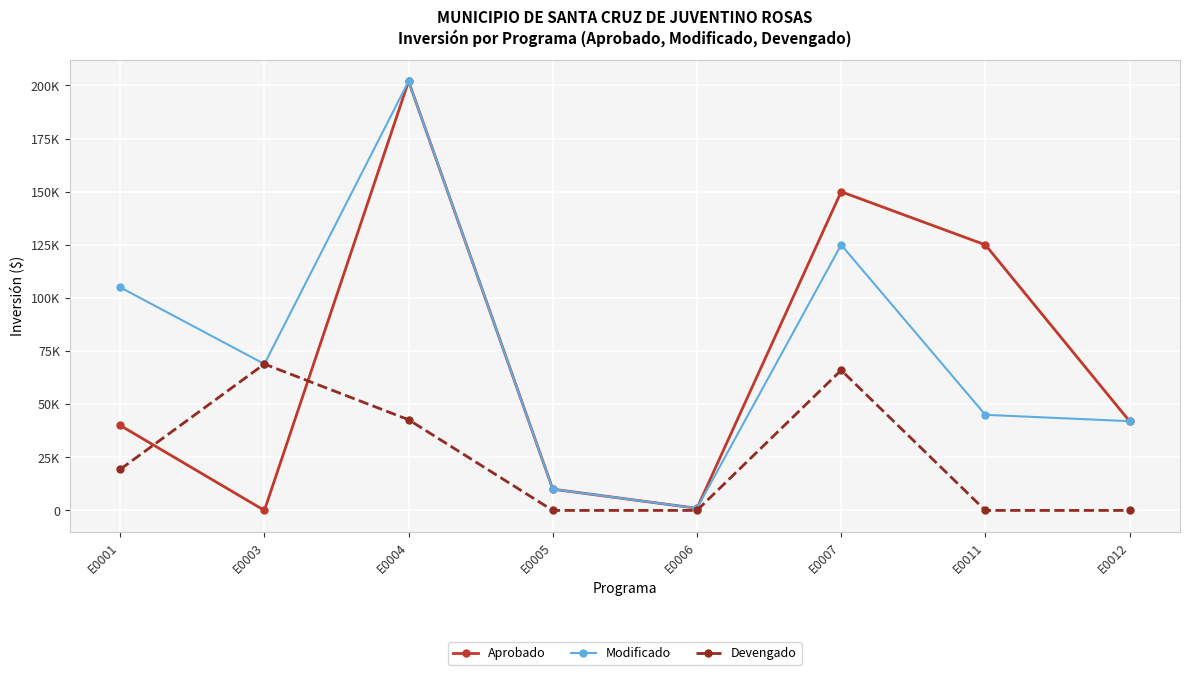

What are all the series names shown in the legend?

Aprobado, Modificado, Devengado